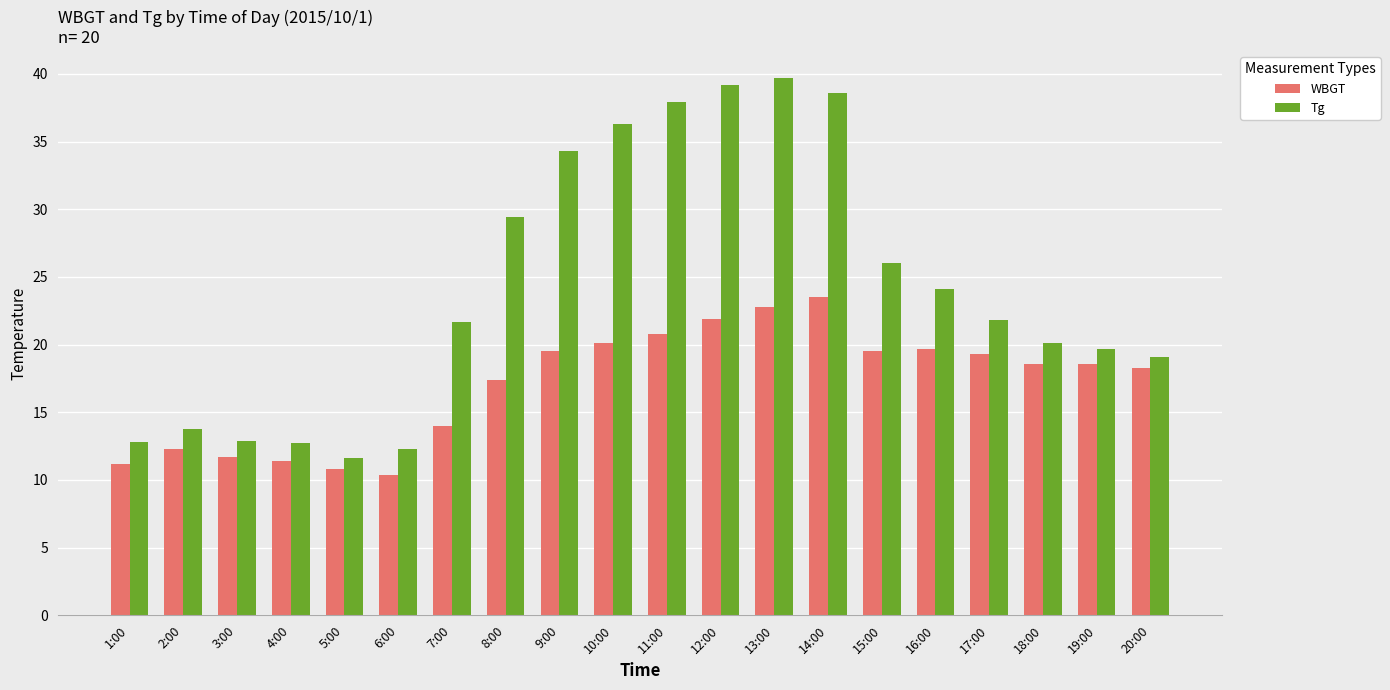

What is the difference between the Tg values at 9:00 and 7:00?

12.6